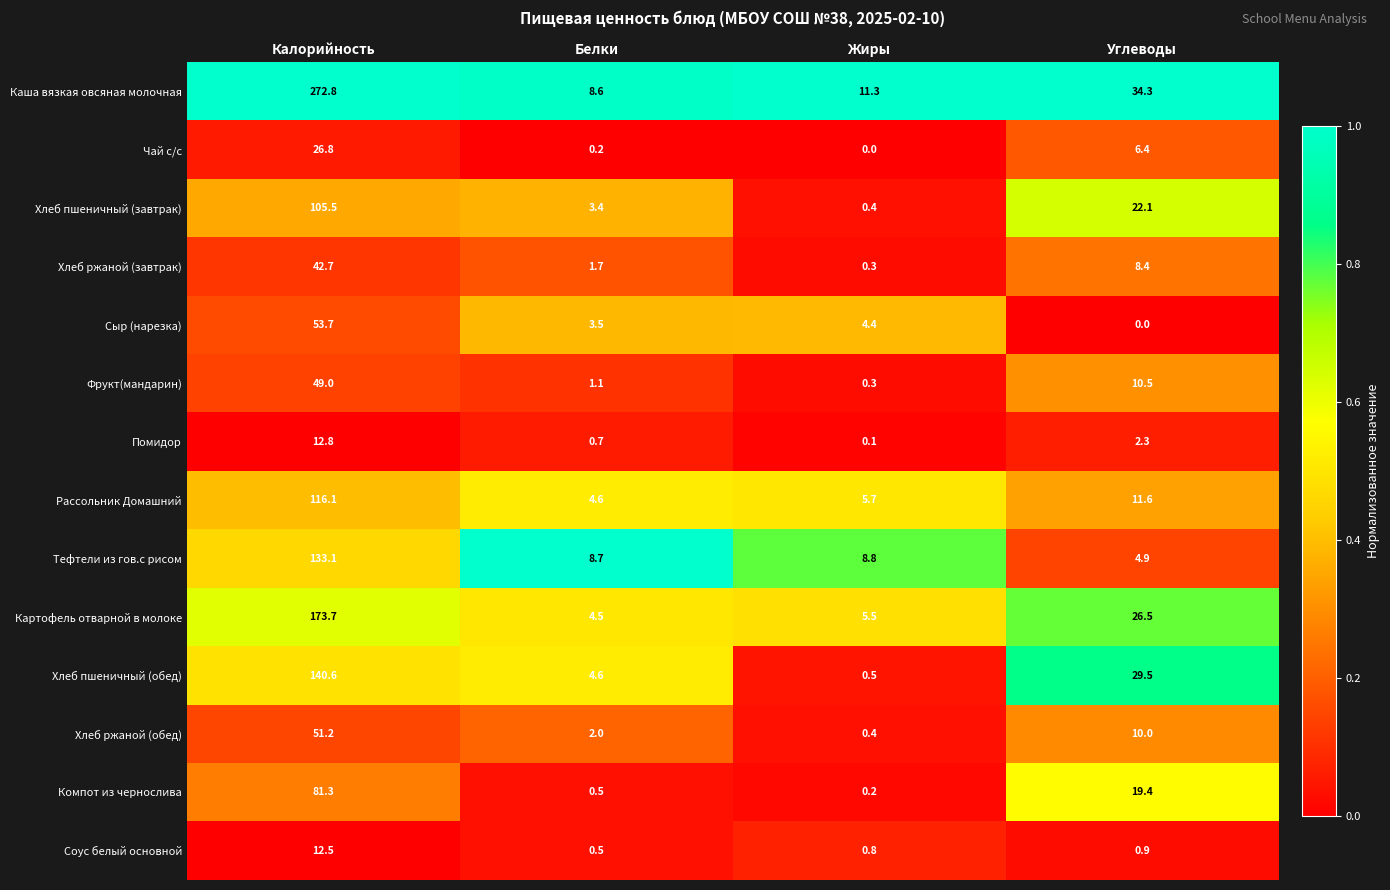

Between Калорийность and Белки, which series saw the biggest shift?

Каша вязкая овсяная молочная